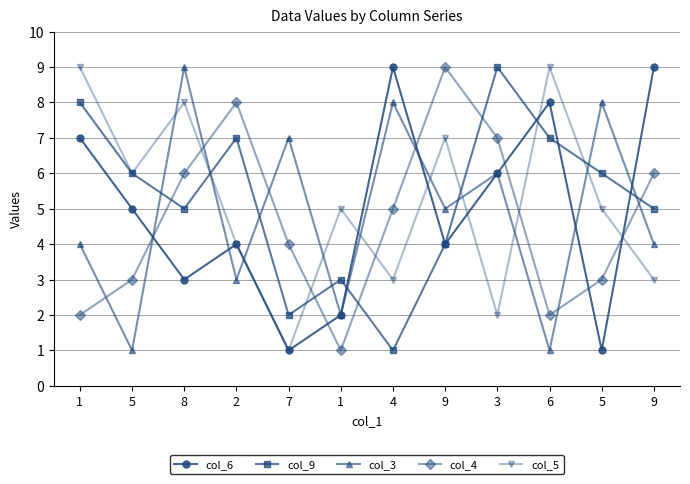

Which series has the largest total across all categories?

col_9